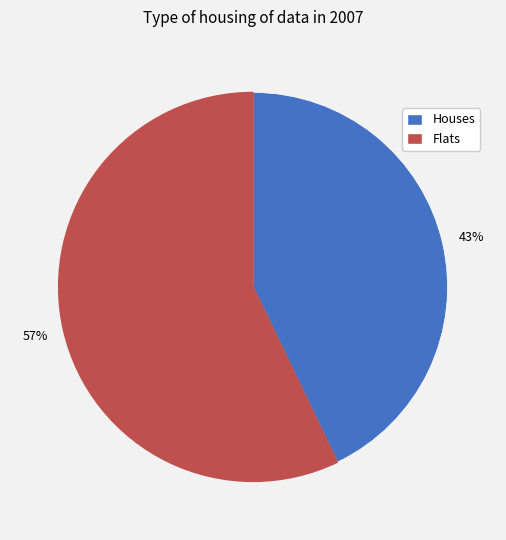

What is the majority slice?

Flats